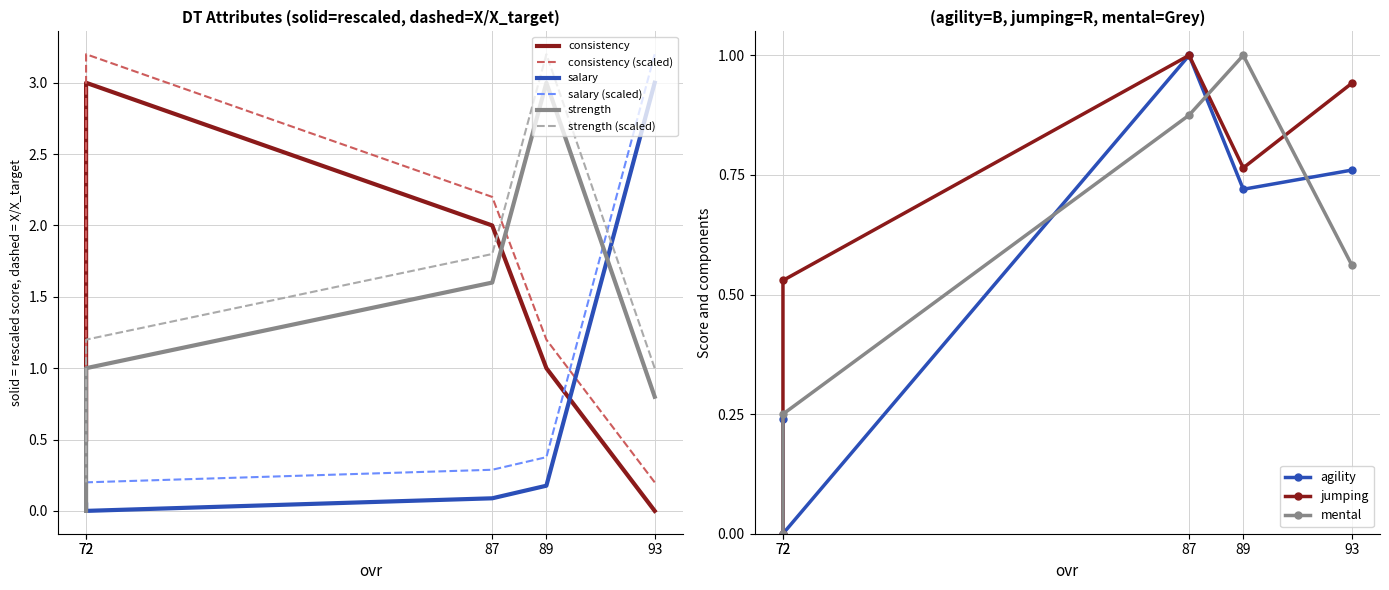

What is the difference between the maximum and minimum values in the strength series?

3.0